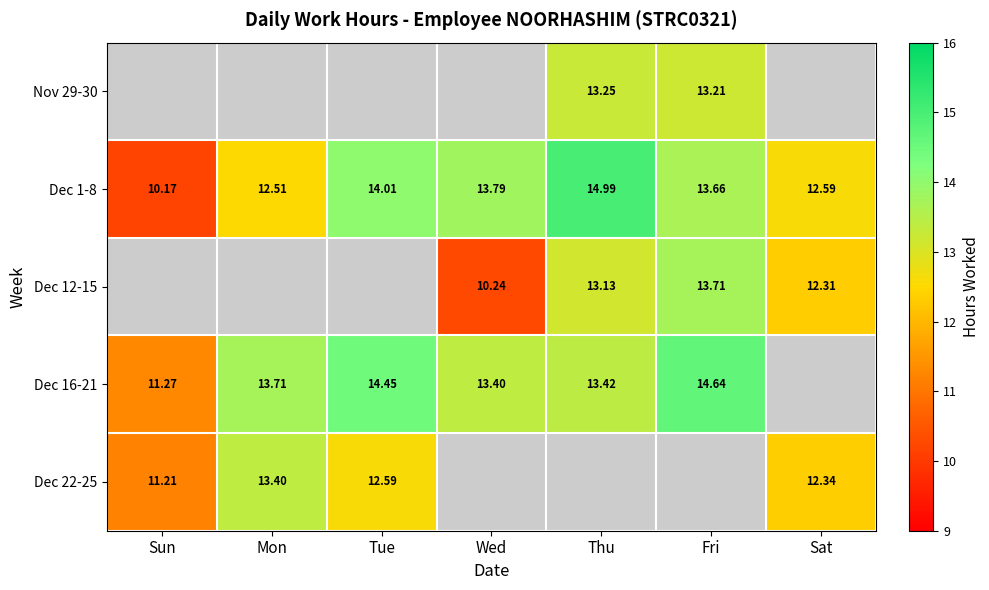

Is it true that Dec 12-15 equals 13.7 at Fri?

True